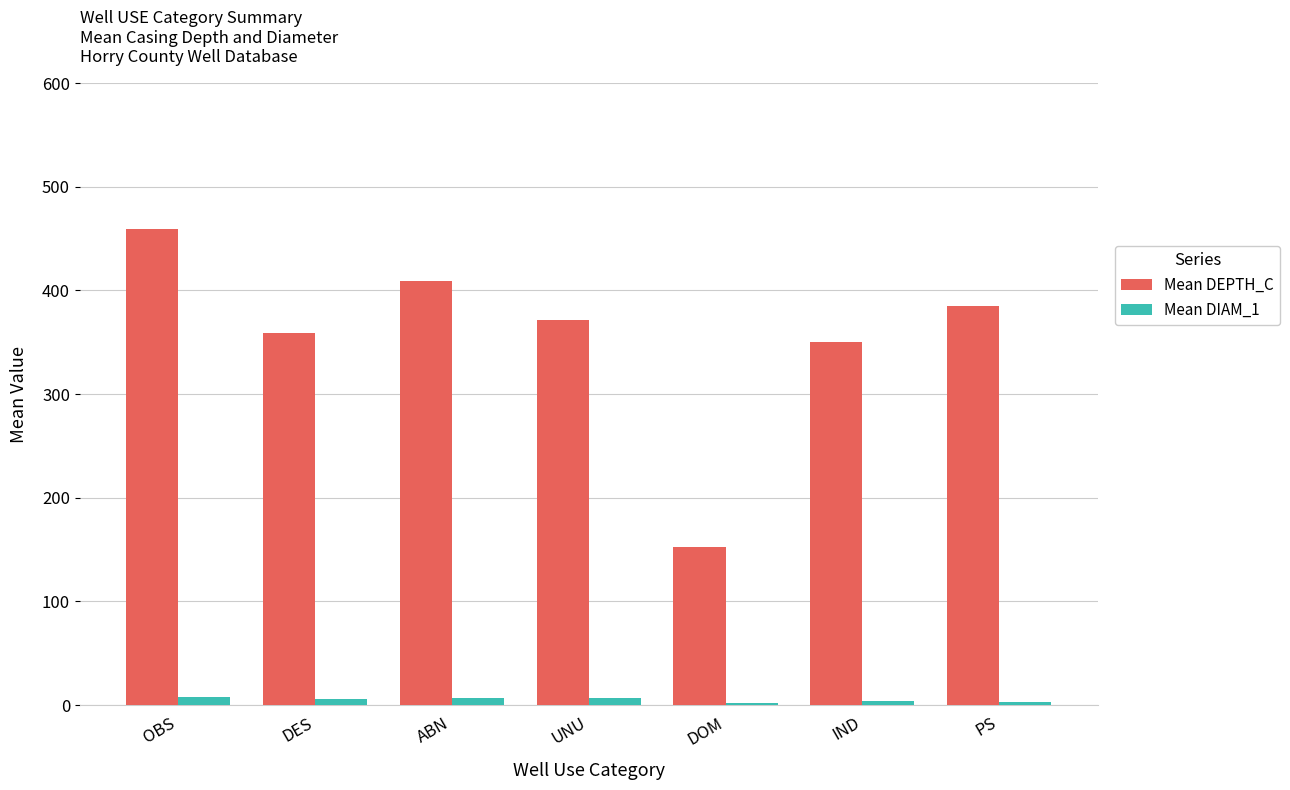

At which category does the chart reach its peak across all series?

OBS